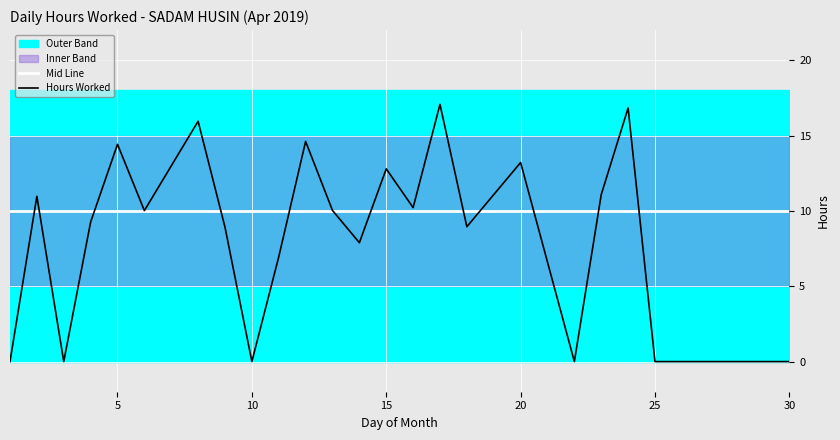

The hours_worked series shows 4.4 at 8. True or false?

False